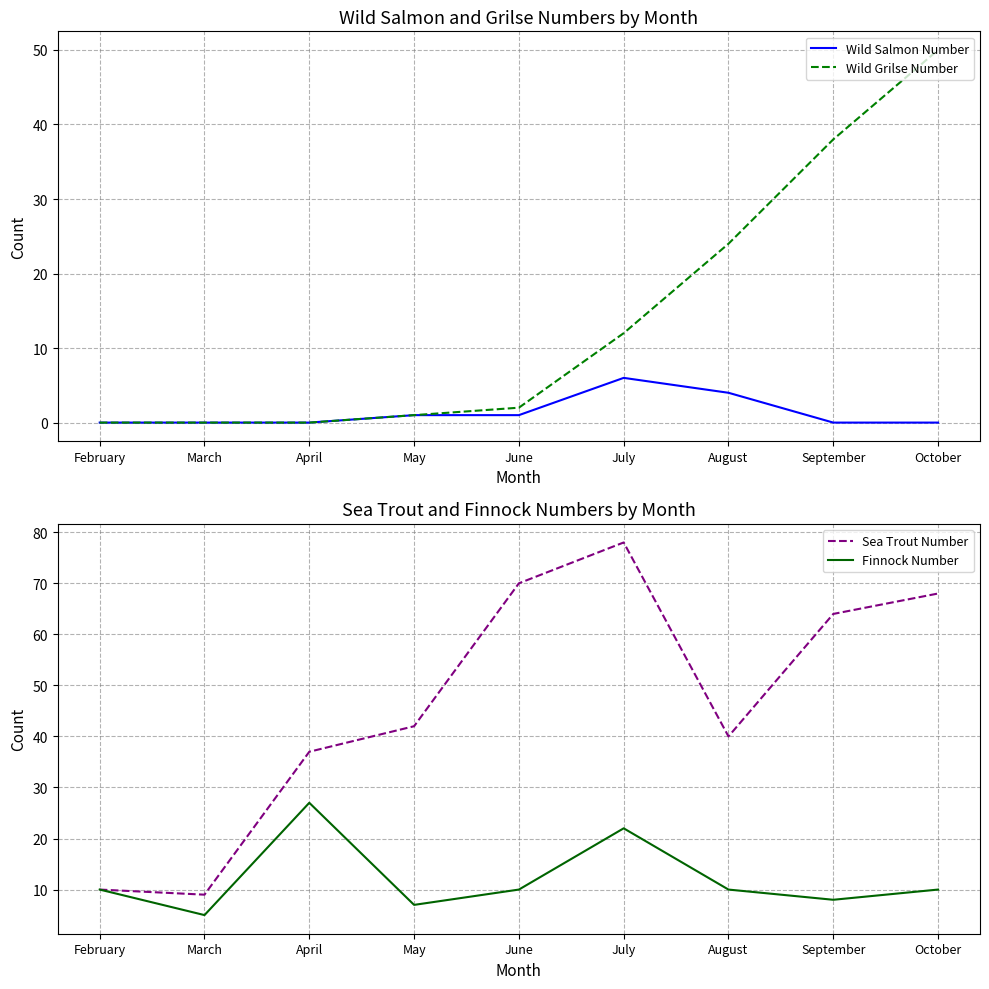

What is the total value across all series at March?

14